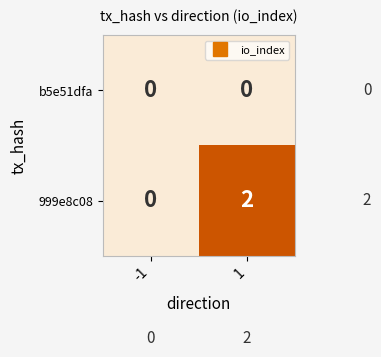

The 999e8c08 series shows 2 at 1. True or false?

True